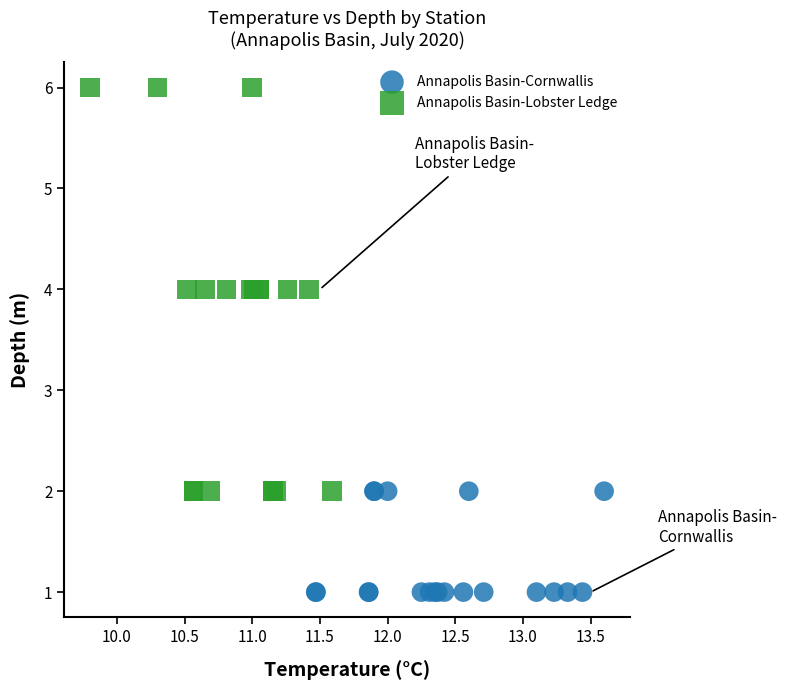

Which series reaches the minimum Y coordinate?

Annapolis Basin-Cornwallis